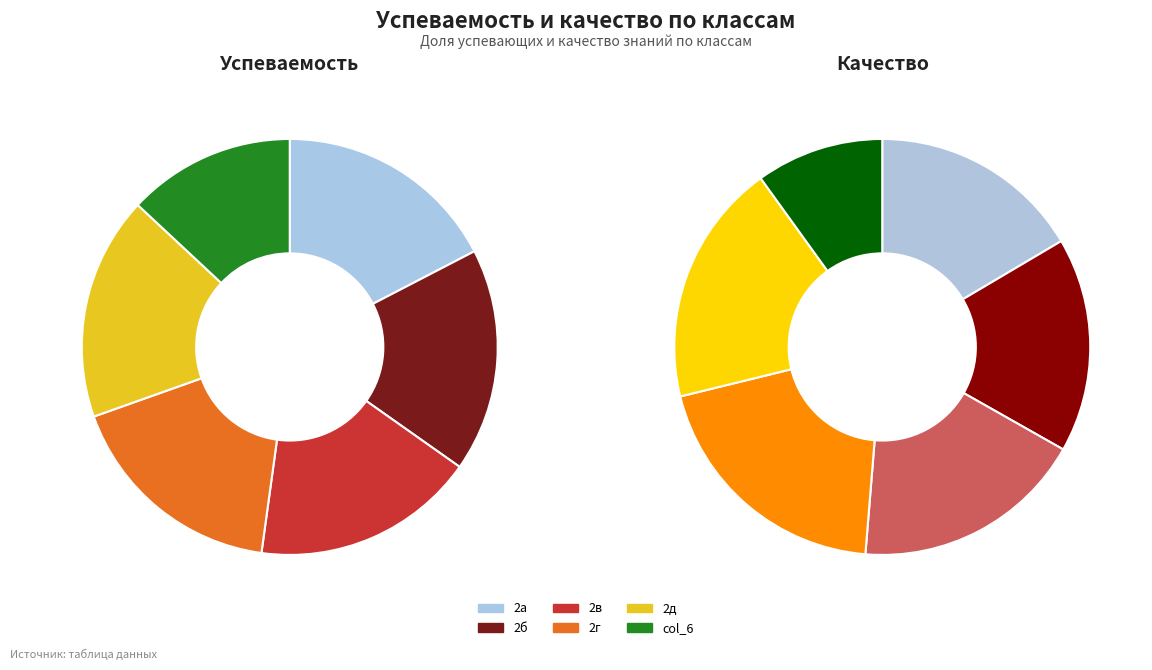

Which slice is the largest?

2а